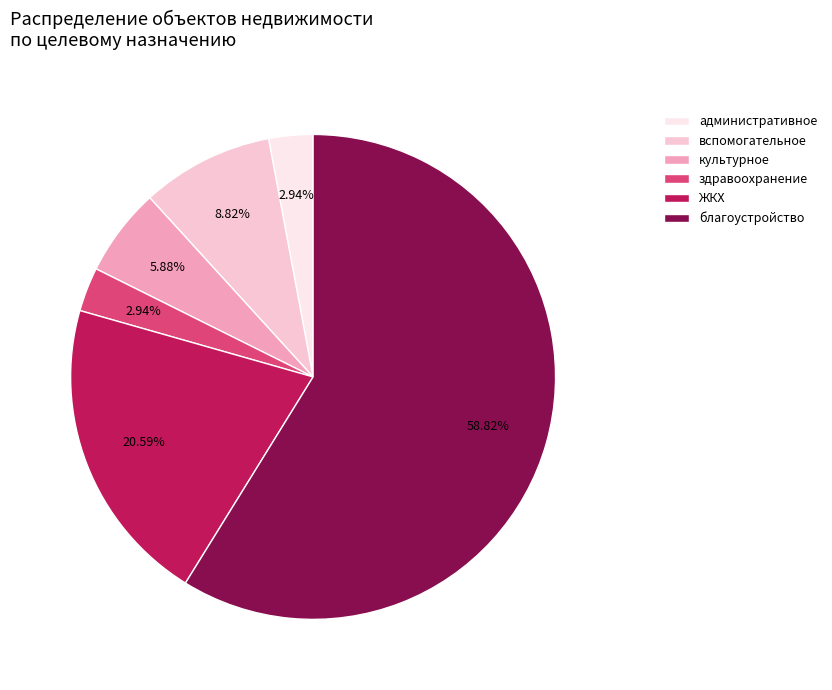

To the nearest percent, what is the average slice percentage?

17%